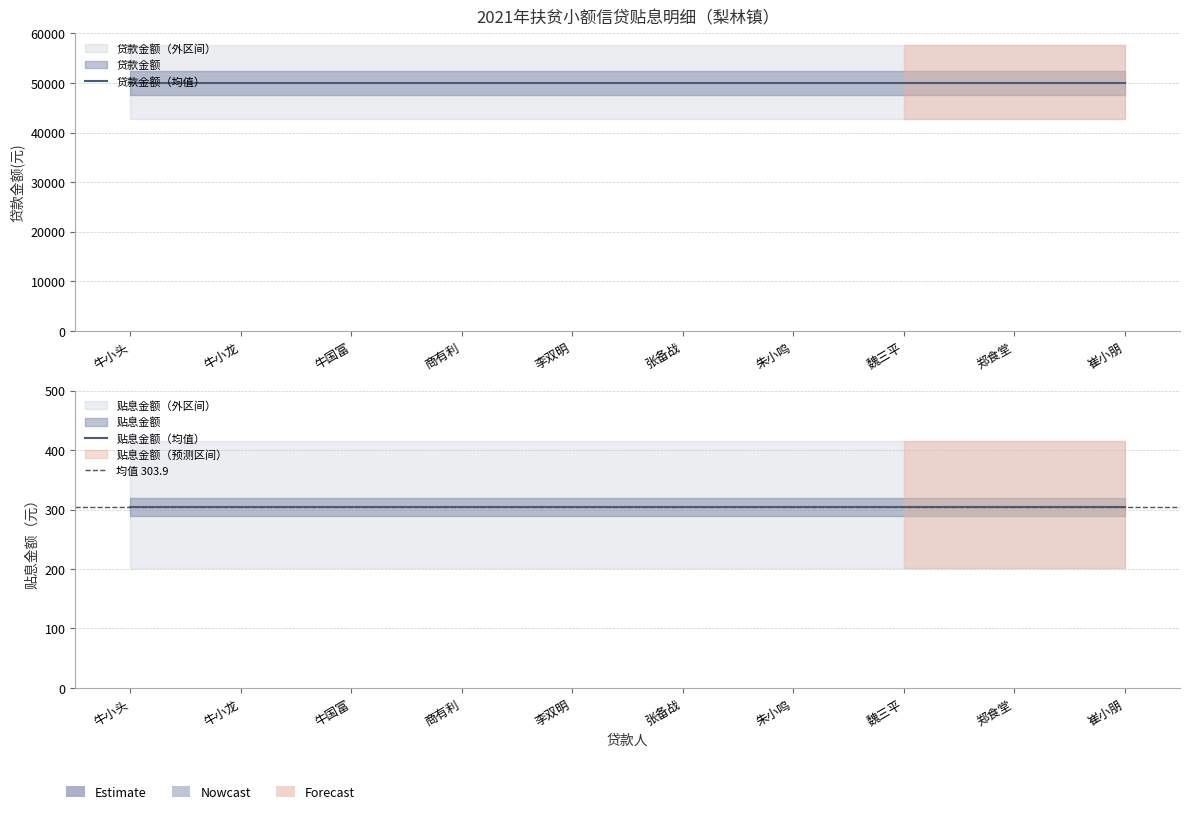

What is the label of the 6th point from the left?

张备战